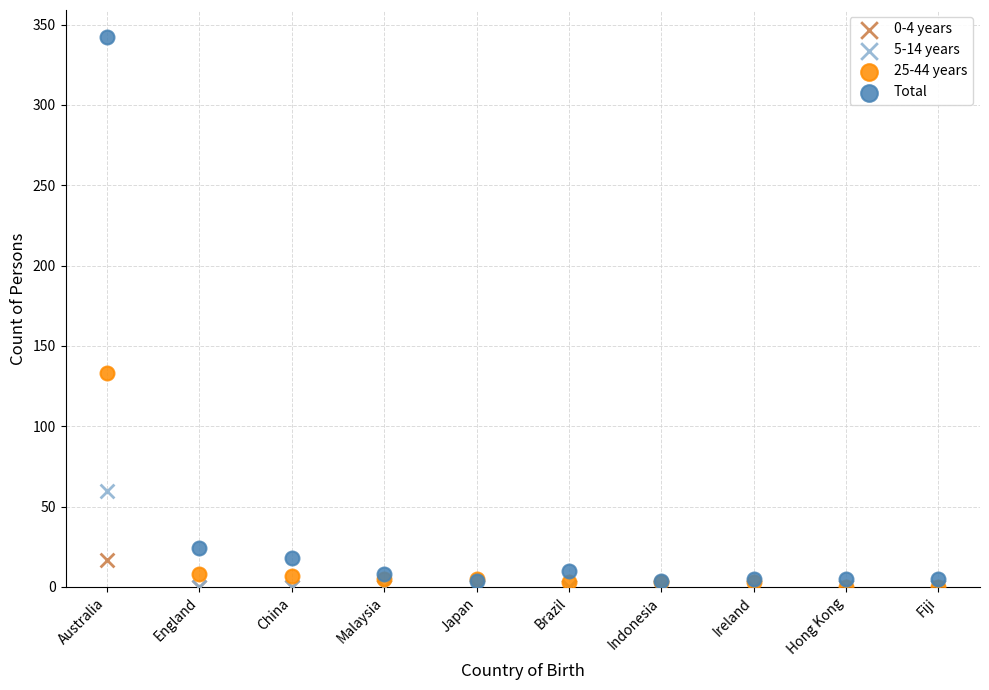

Across all series, what Y value is closest to 171?

133